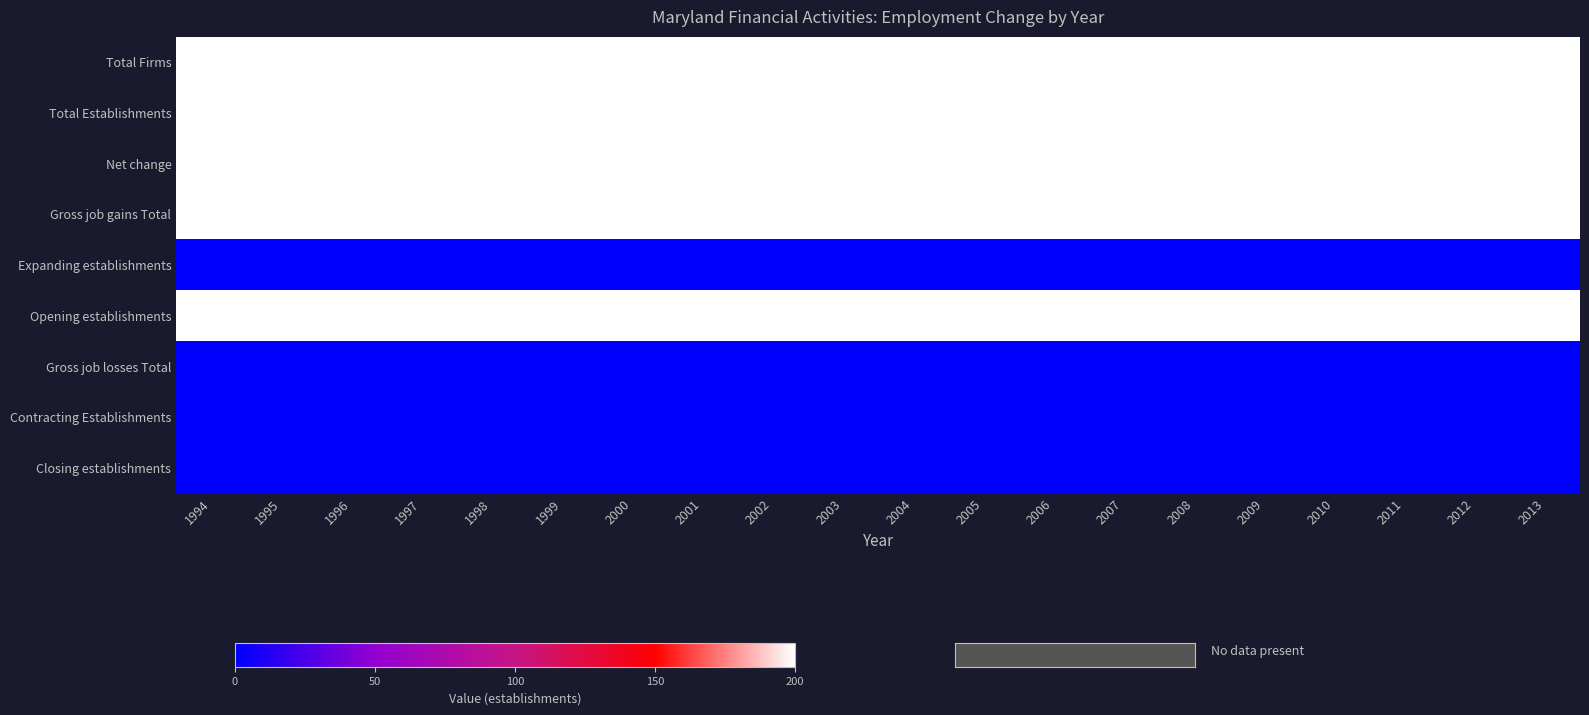

Reading left to right, extract all data points from this chart.

Total Firms: 1994=200	1995=200	1996=200	1997=200	1998=200	1999=200	2000=200	2001=200	2002=200	2003=200	2004=200	2005=200	2006=200	2007=200	2008=200	2009=200	2010=200	2011=200	2012=200	2013=200
Total Establishments: 1994=200	1995=200	1996=200	1997=200	1998=200	1999=200	2000=200	2001=200	2002=200	2003=200	2004=200	2005=200	2006=200	2007=200	2008=200	2009=200	2010=200	2011=200	2012=200	2013=200
Net change: 1994=200	1995=200	1996=200	1997=200	1998=200	1999=200	2000=200	2001=200	2002=200	2003=200	2004=200	2005=200	2006=200	2007=200	2008=200	2009=200	2010=200	2011=200	2012=200	2013=200
Gross job gains Total: 1994=200	1995=200	1996=200	1997=200	1998=200	1999=200	2000=200	2001=200	2002=200	2003=200	2004=200	2005=200	2006=200	2007=200	2008=200	2009=200	2010=200	2011=200	2012=200	2013=200
Expanding establishments: 1994=0	1995=0	1996=0	1997=0	1998=0	1999=0	2000=0	2001=0	2002=0	2003=0	2004=0	2005=0	2006=0	2007=0	2008=0	2009=0	2010=0	2011=0	2012=0	2013=0
Opening establishments: 1994=200	1995=200	1996=200	1997=200	1998=200	1999=200	2000=200	2001=200	2002=200	2003=200	2004=200	2005=200	2006=200	2007=200	2008=200	2009=200	2010=200	2011=200	2012=200	2013=200
Gross job losses Total: 1994=0	1995=0	1996=0	1997=0	1998=0	1999=0	2000=0	2001=0	2002=0	2003=0	2004=0	2005=0	2006=0	2007=0	2008=0	2009=0	2010=0	2011=0	2012=0	2013=0
Contracting Establishments: 1994=0	1995=0	1996=0	1997=0	1998=0	1999=0	2000=0	2001=0	2002=0	2003=0	2004=0	2005=0	2006=0	2007=0	2008=0	2009=0	2010=0	2011=0	2012=0	2013=0
Closing establishments: 1994=0	1995=0	1996=0	1997=0	1998=0	1999=0	2000=0	2001=0	2002=0	2003=0	2004=0	2005=0	2006=0	2007=0	2008=0	2009=0	2010=0	2011=0	2012=0	2013=0